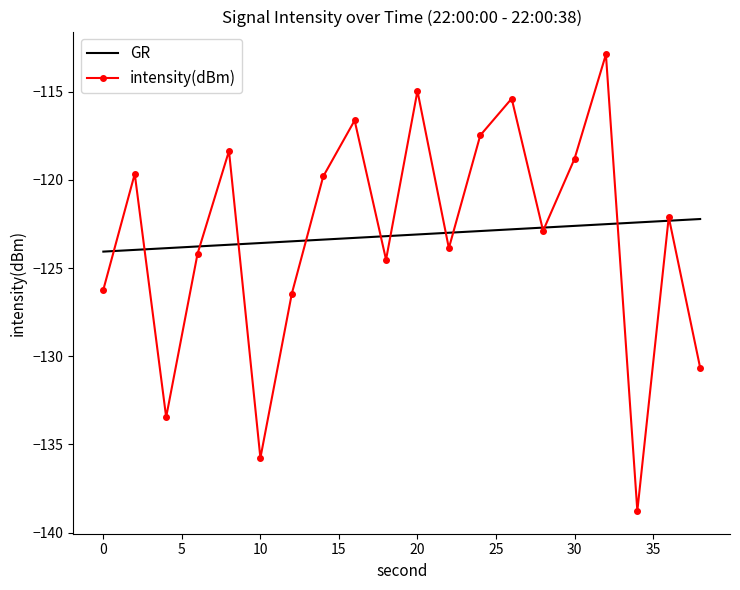

Which series has the largest range (max minus min)?

intensity(dBm)